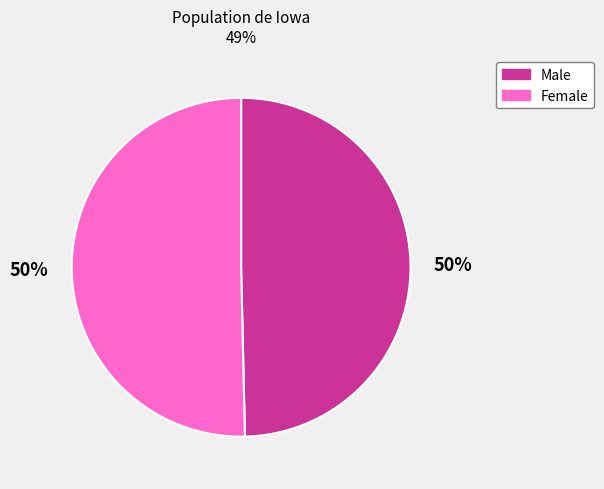

How many slices are in this pie chart?

2